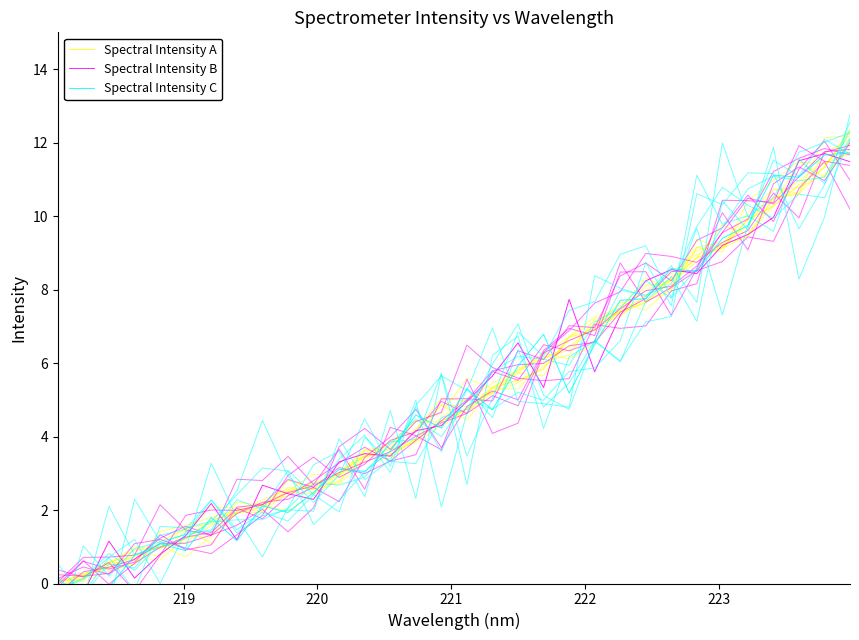

At 223, list the series in order from smallest to largest.

Spectral Intensity C, Spectral Intensity A, Spectral Intensity B